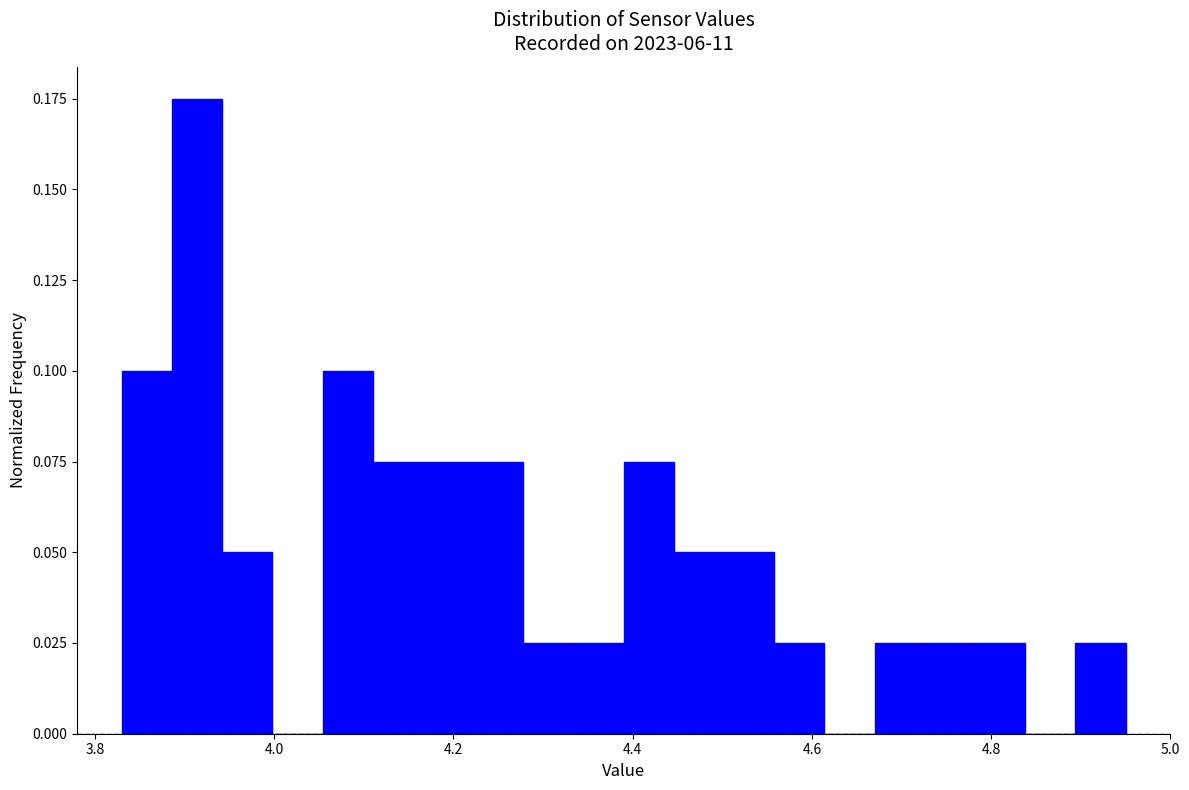

Around what value on the x-axis is the tallest bar? Give the approximate position of its centre, as read against the axis.

3.92